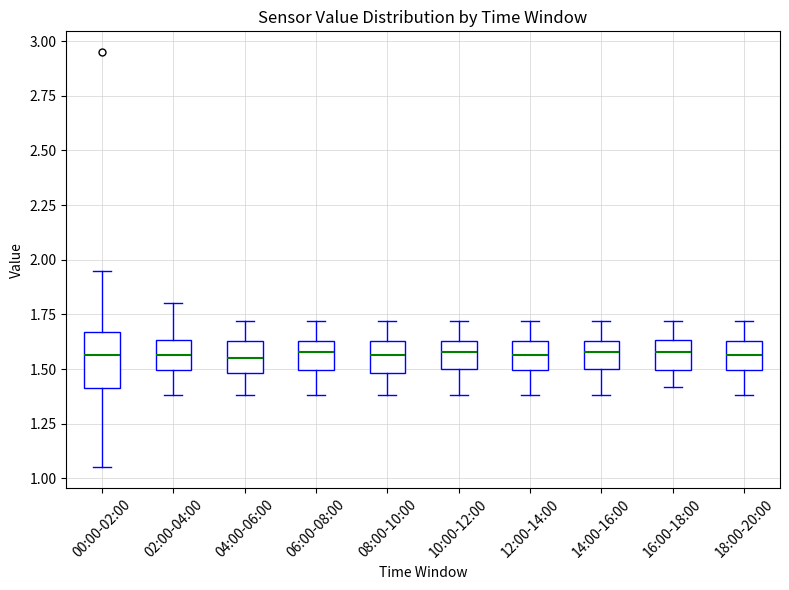

Reading left to right, transcribe this box plot: for each box, give where its median line is, the range the box spans, and where its two whiskers end, as read against the y-axis. The values are not printed on the chart, so give them approximately, as read against the axis.

00:00-02:00: median 1.55, box 1.40 to 1.65, whiskers 1.05 to 1.95
02:00-04:00: median 1.55, box 1.50 to 1.65, whiskers 1.40 to 1.80
04:00-06:00: median 1.55, box 1.50 to 1.65, whiskers 1.40 to 1.70
06:00-08:00: median 1.60, box 1.50 to 1.65, whiskers 1.40 to 1.70
08:00-10:00: median 1.55, box 1.50 to 1.65, whiskers 1.40 to 1.70
10:00-12:00: median 1.60, box 1.50 to 1.65, whiskers 1.40 to 1.70
12:00-14:00: median 1.55, box 1.50 to 1.65, whiskers 1.40 to 1.70
14:00-16:00: median 1.60, box 1.50 to 1.65, whiskers 1.40 to 1.70
16:00-18:00: median 1.60, box 1.50 to 1.65, whiskers 1.40 to 1.70
18:00-20:00: median 1.55, box 1.50 to 1.65, whiskers 1.40 to 1.70